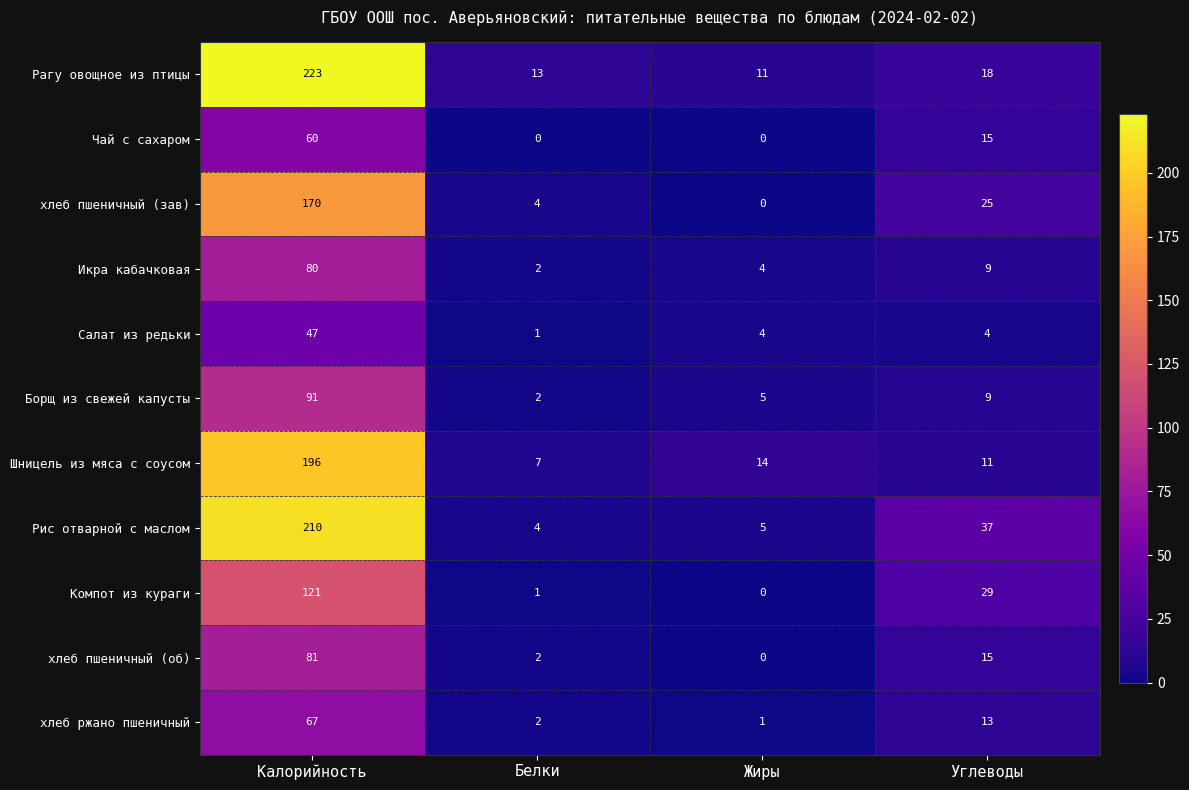

The Рагу овощное из птицы series shows 11 at Жиры. True or false?

True